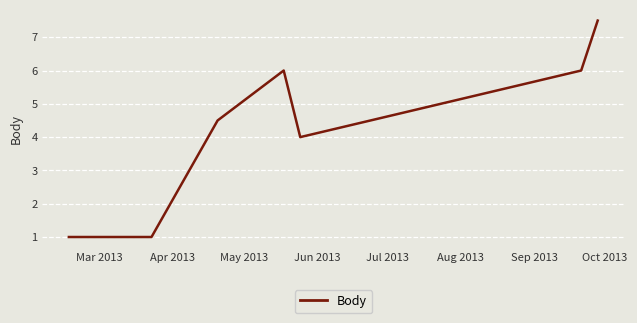

What is the smallest value displayed?

1.0